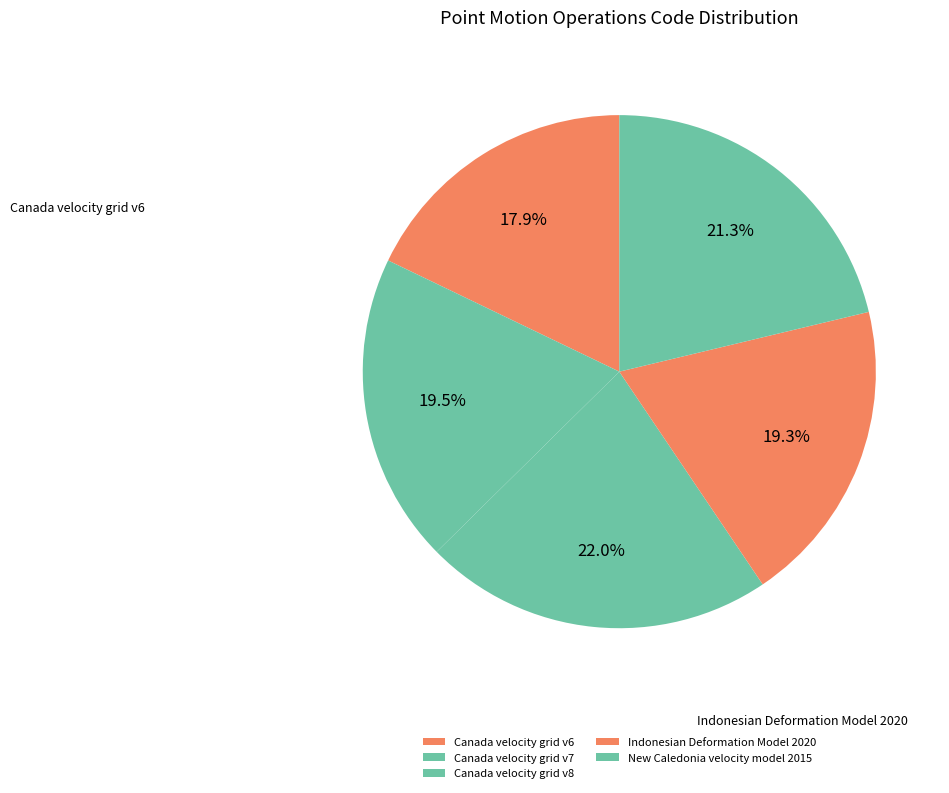

The Canada velocity grid v6 slice represents 18% of the pie. True or false?

True